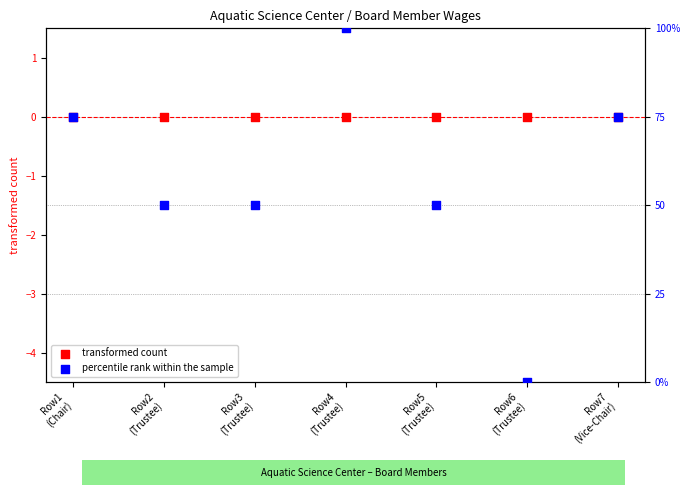

Which series reaches the minimum Y coordinate?

transformed count